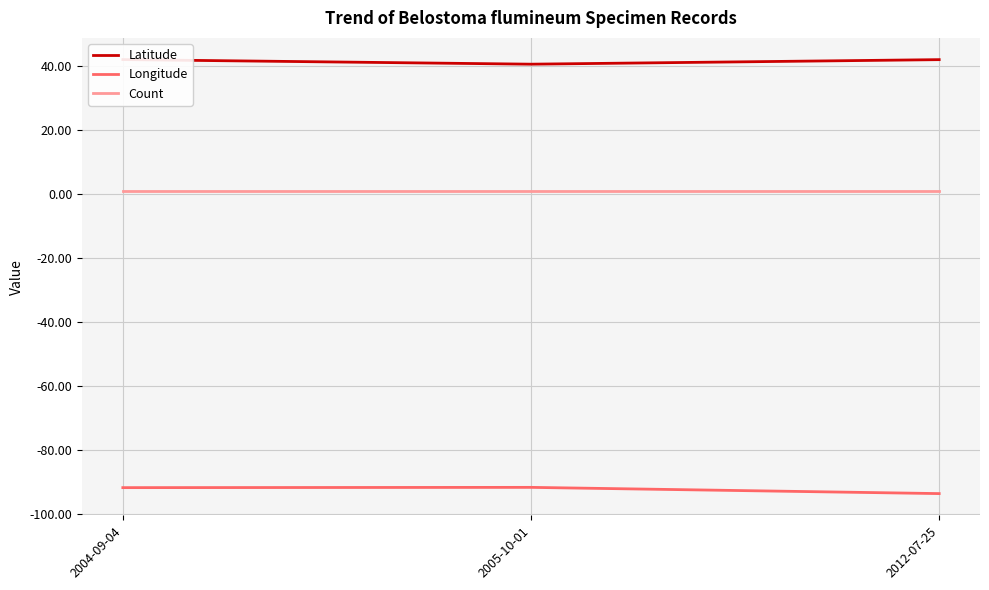

Is it true that Latitude equals 14.4 at 2004-09-04?

False